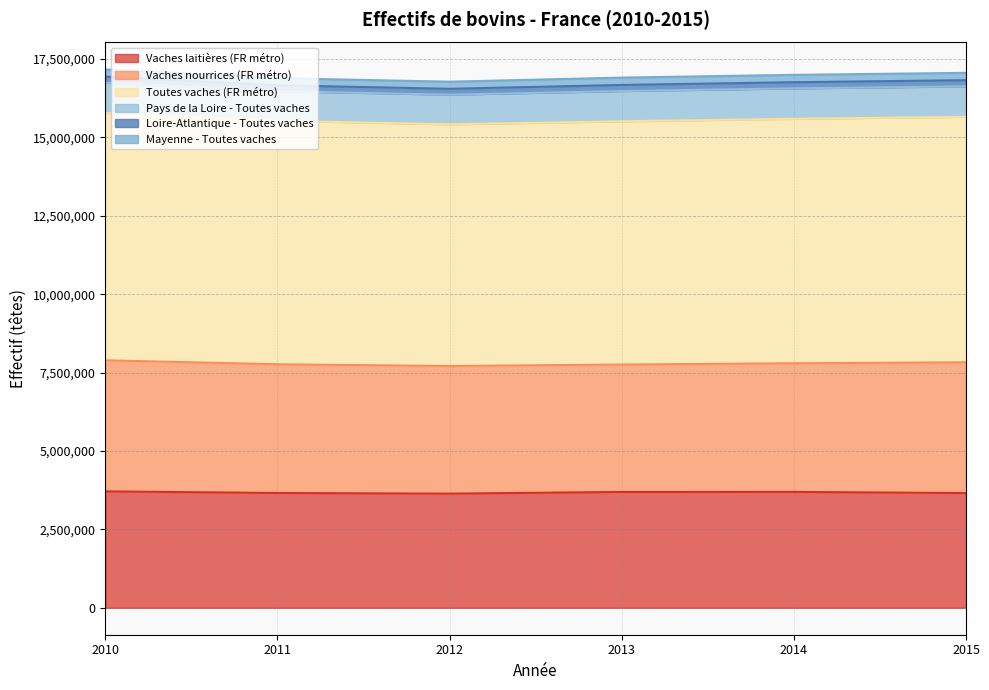

True or false: Mayenne - Toutes vaches and Vaches laitières (FR métro) cross at least once.

False